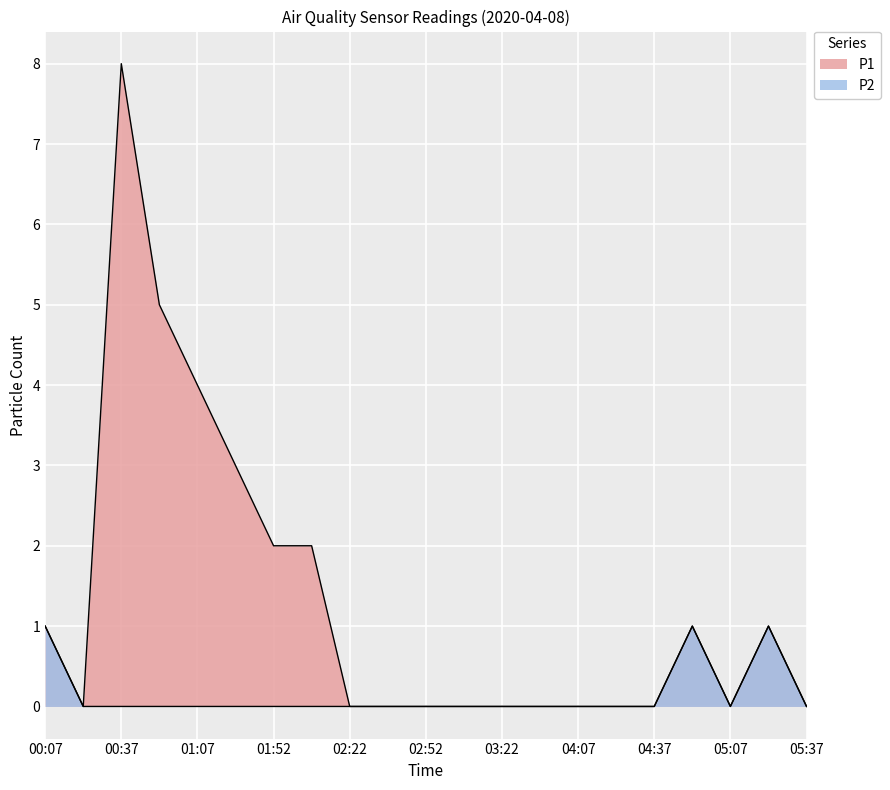

In P1, how many points are higher than both neighbors (excluding endpoints)?

3